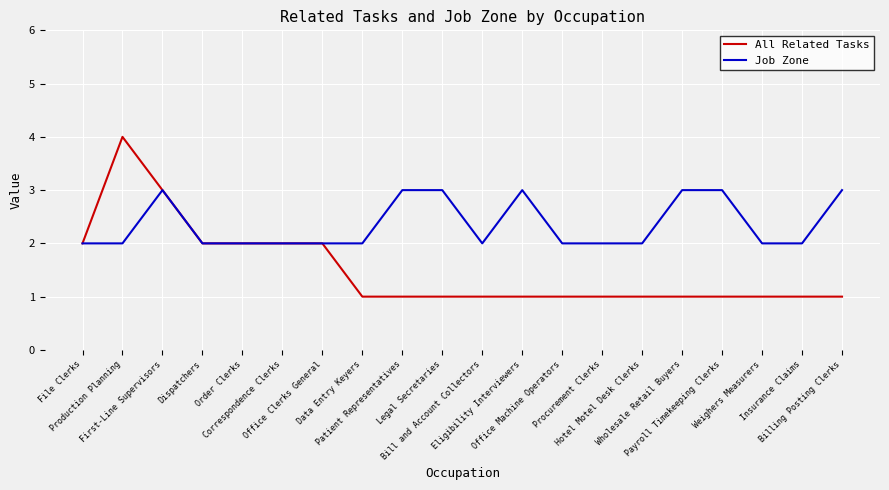

The Job Zone series shows 1 at Data Entry Keyers. True or false?

False